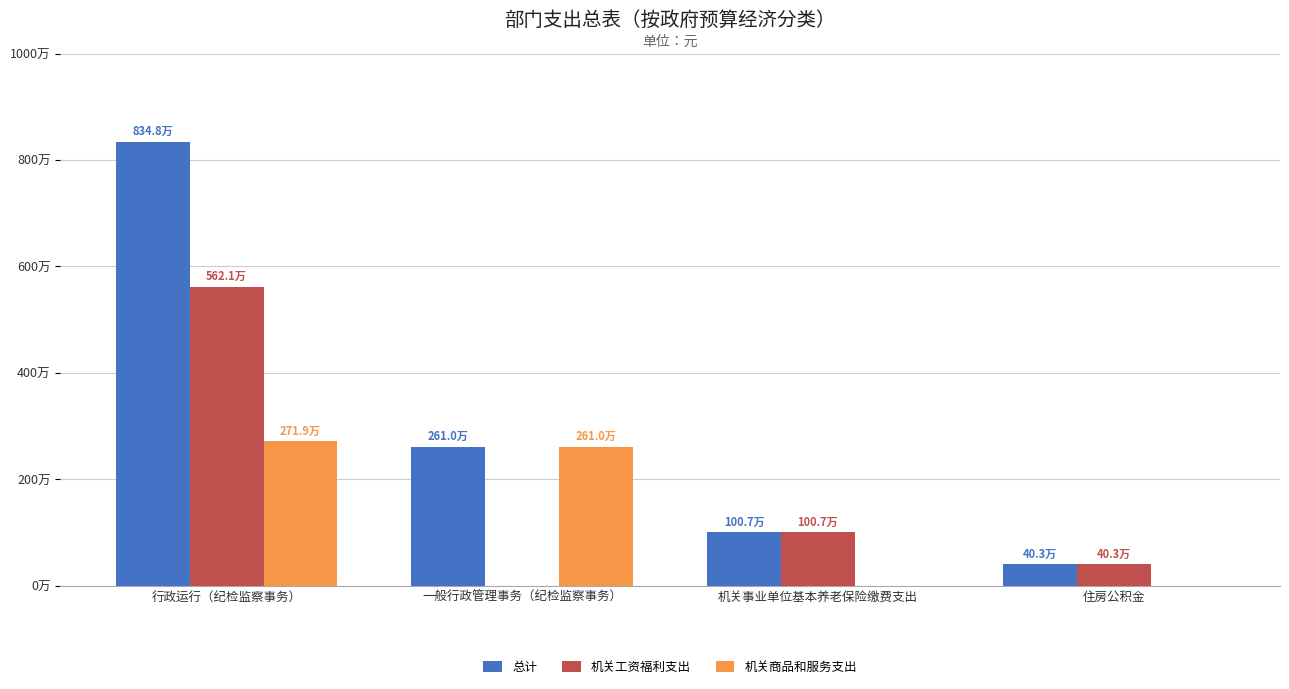

What are all the series names shown in the legend?

总计, 机关工资福利支出, 机关商品和服务支出